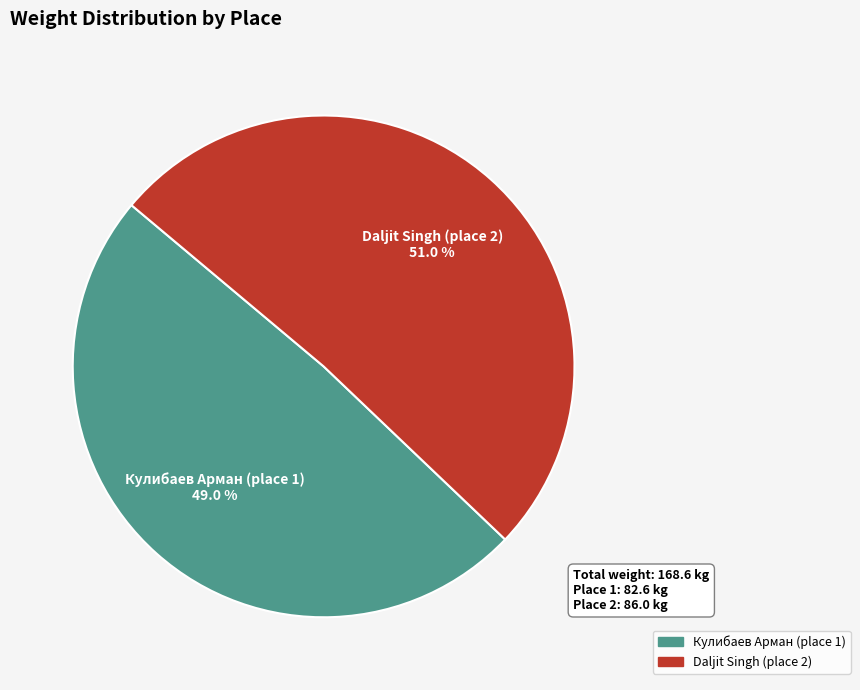

What is the smallest slice in the pie chart?

Кулибаев Арман (place 1)